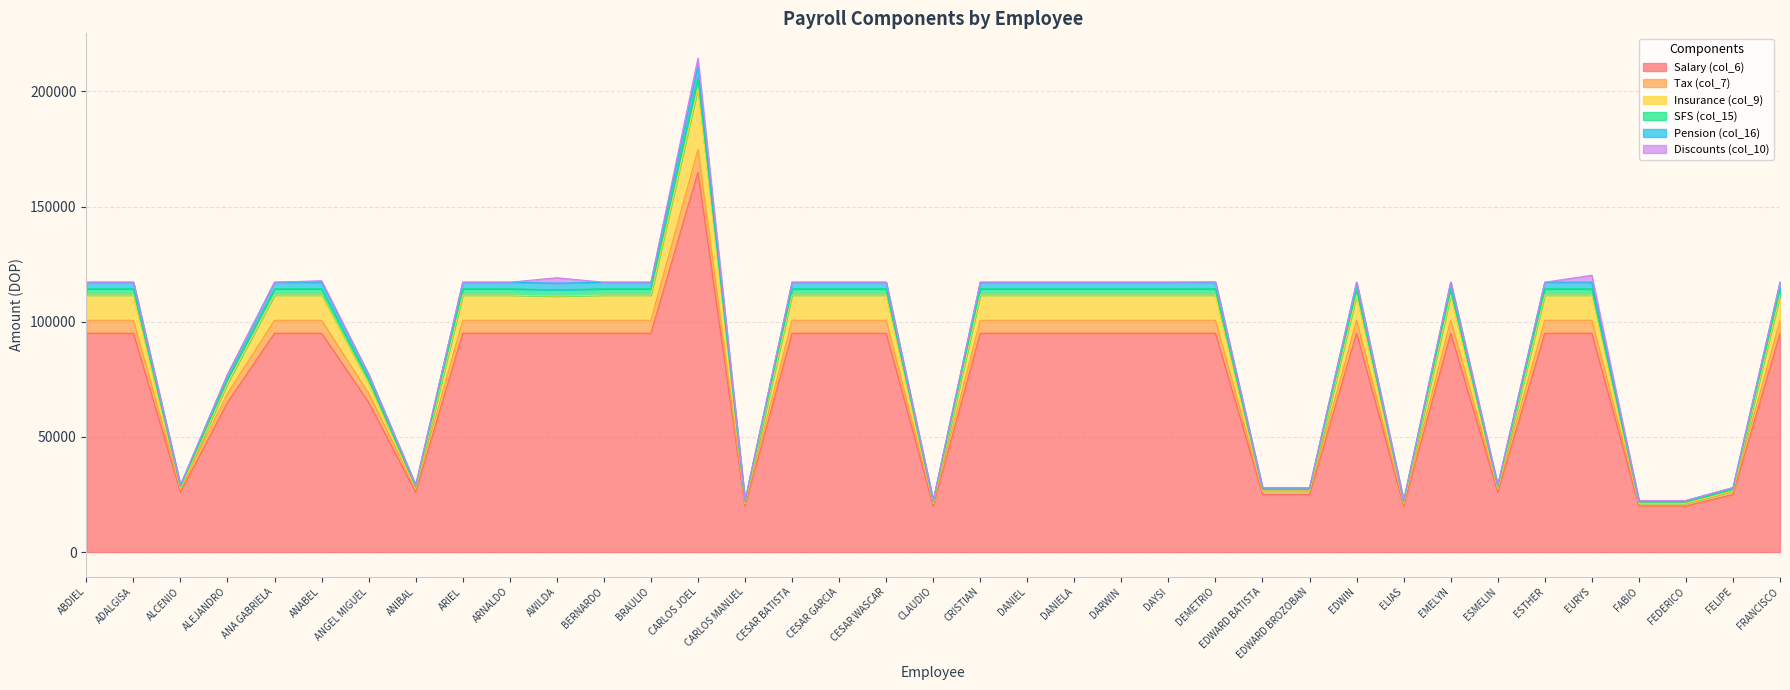

Is it true that Salary (col_6) equals 40847.0 at EDWARD BROZOBAN?

False